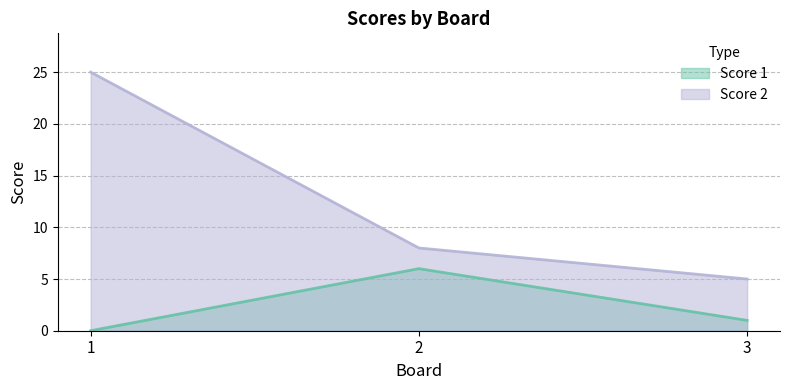

Is the value of Score 1 at 3 greater than the value of Score 2 at 1?

No